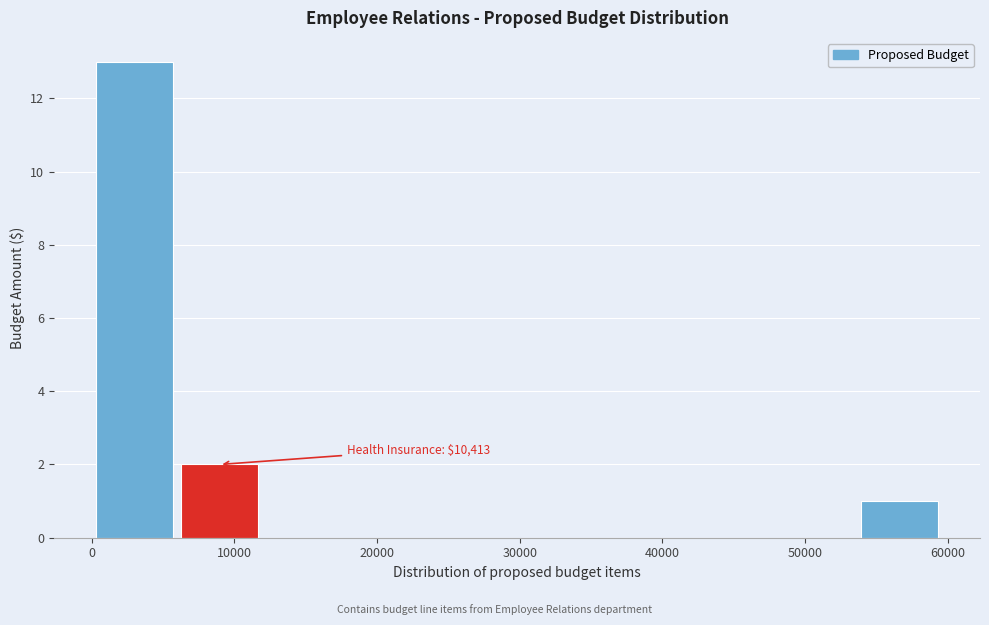

Which range on the x-axis has the tallest bar?

0 to 6000